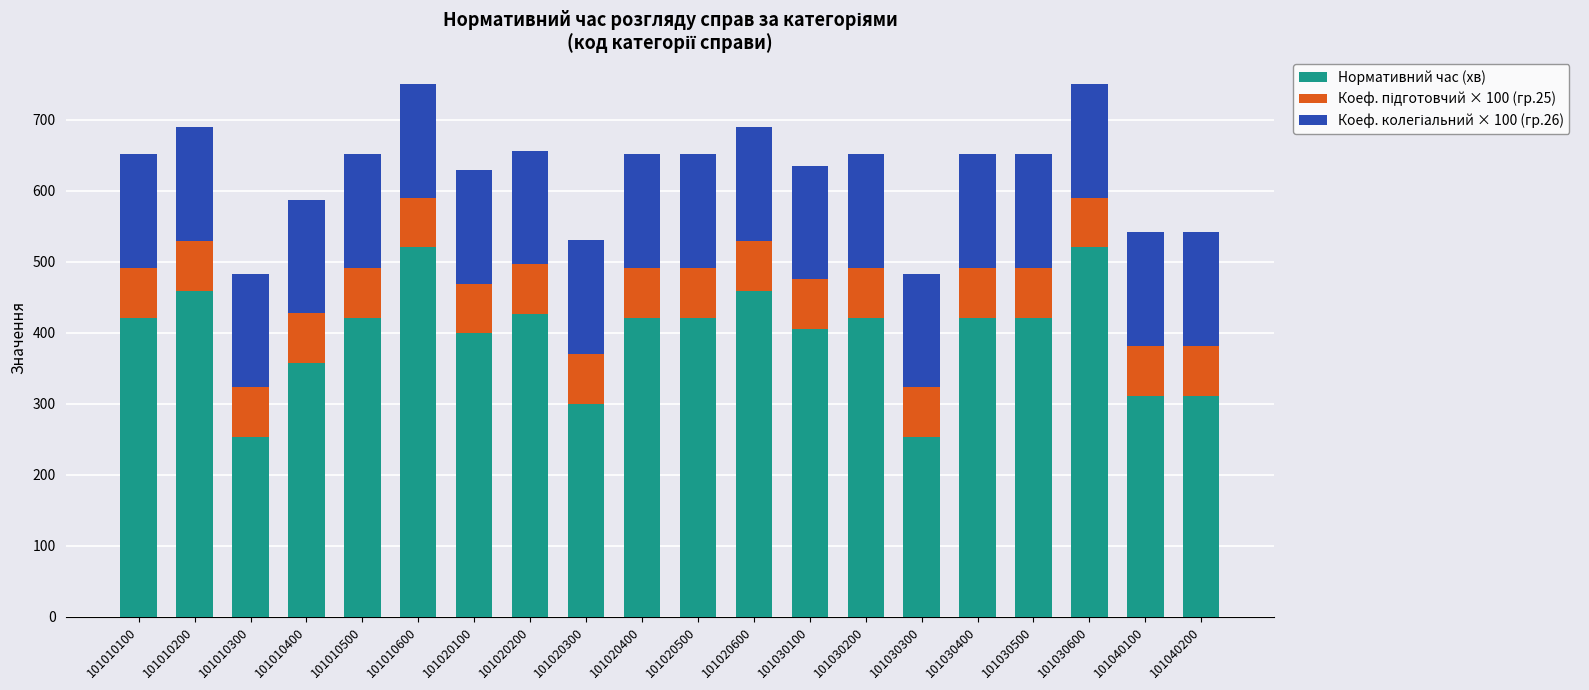

What is the sum of the Нормативний час (хв) values at 101030600 and 101020400?

941